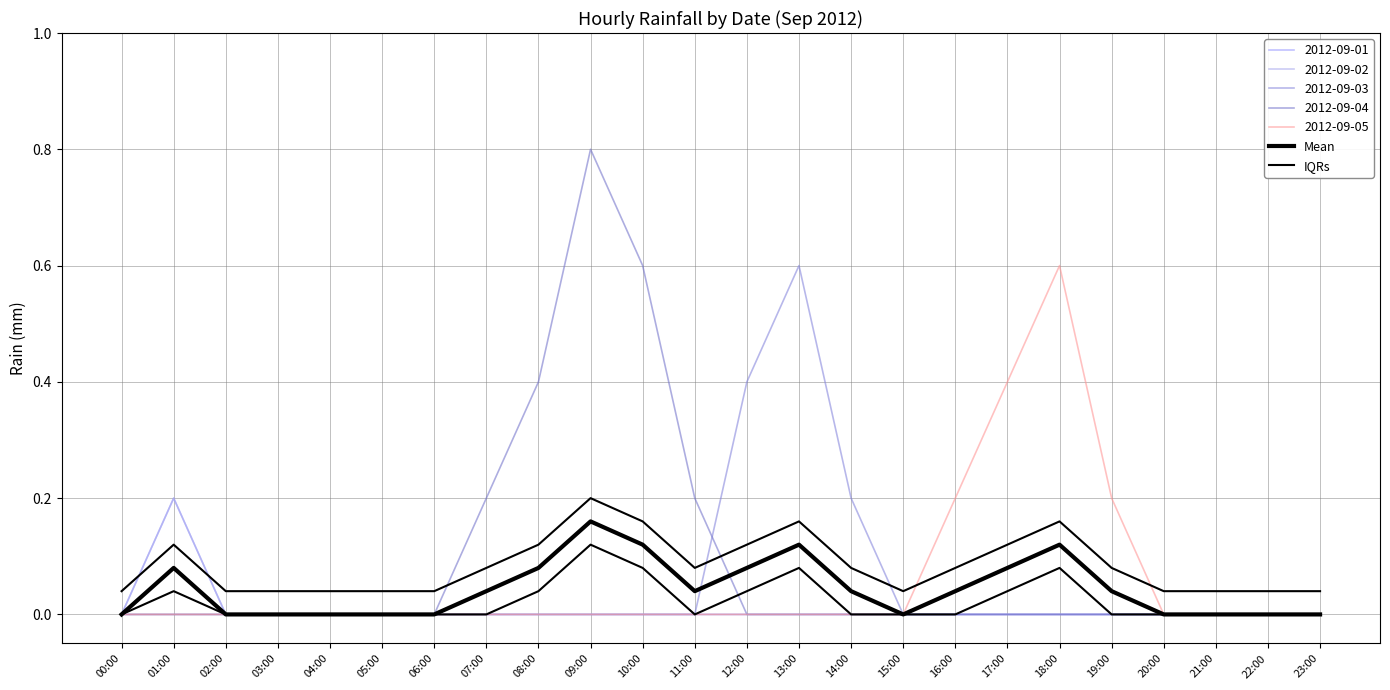

True or false: Mean and IQRs intersect in this chart.

False